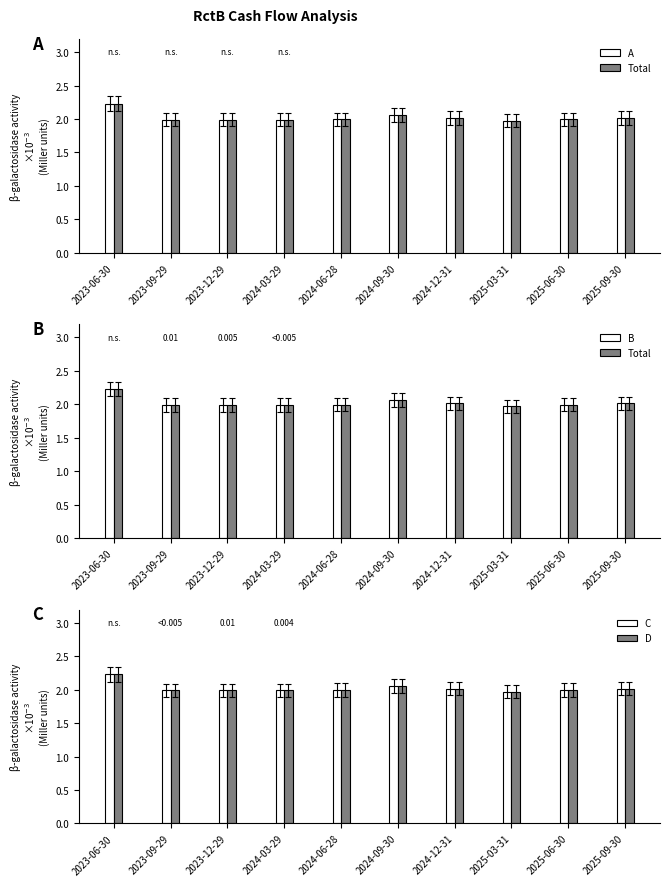

Which series has the largest range (max minus min)?

Total